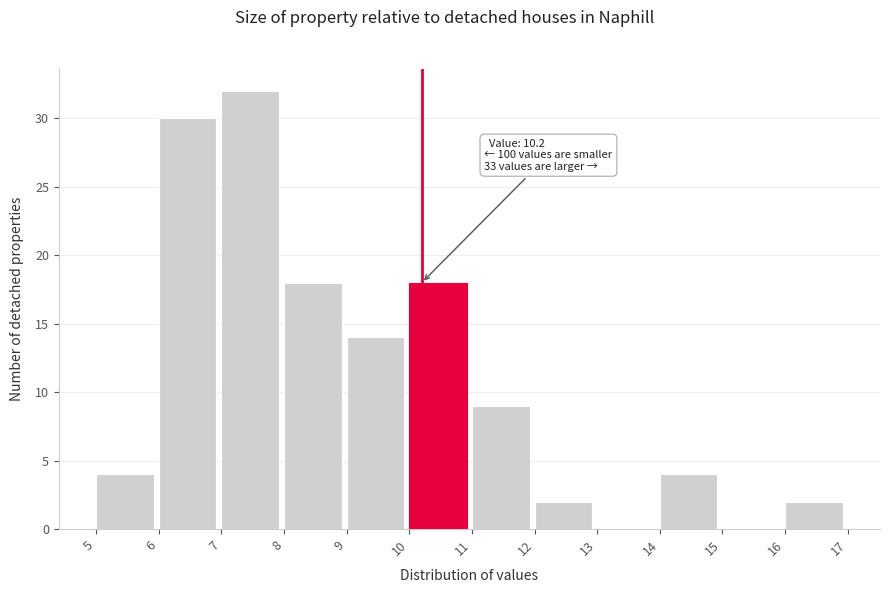

Which range on the x-axis has the tallest bar?

7 to 8